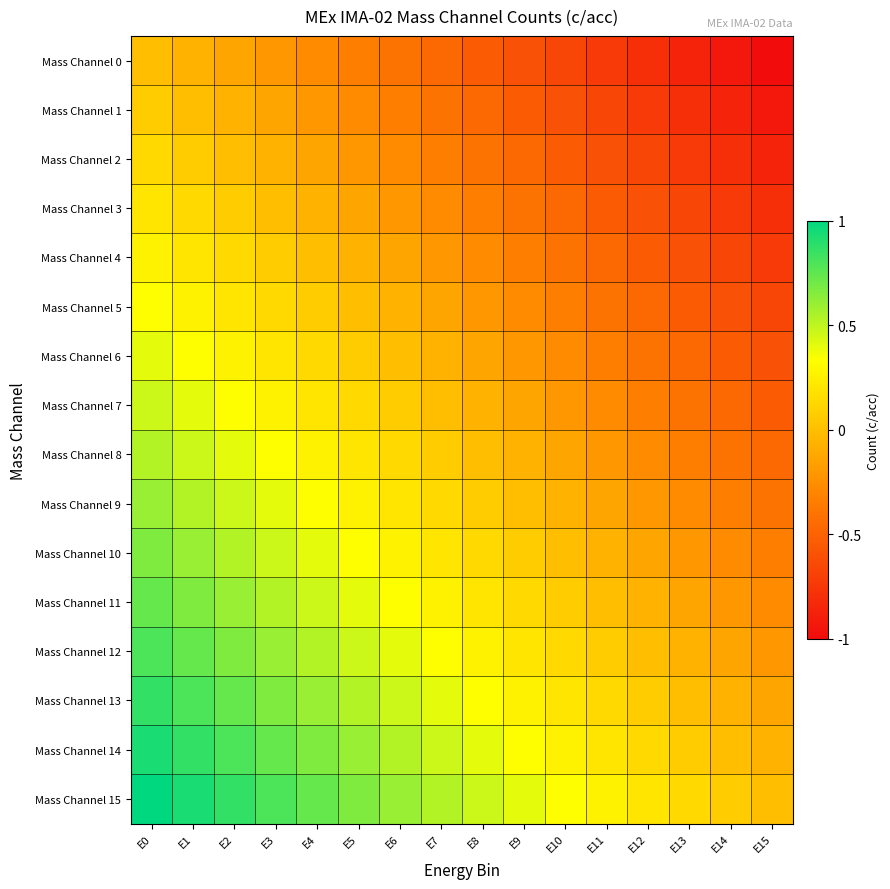

Count the number of categories in the chart.

16